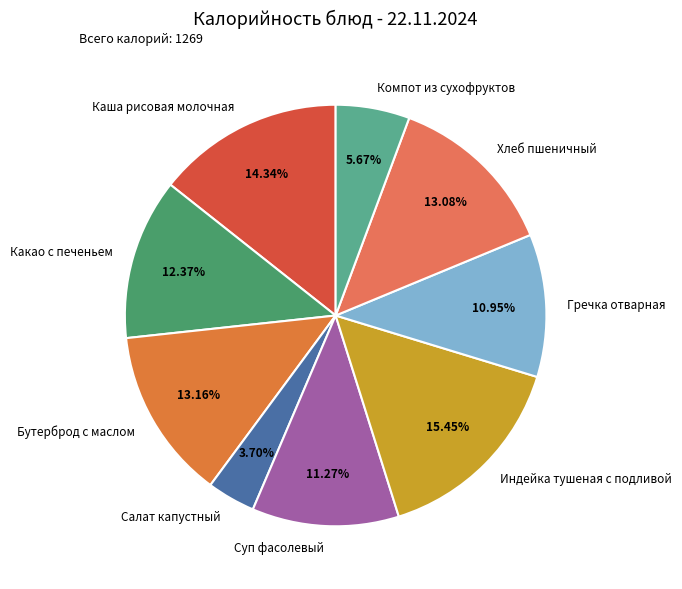

To the nearest percent, what percentage of the pie is Индейка тушеная с подливой?

15%